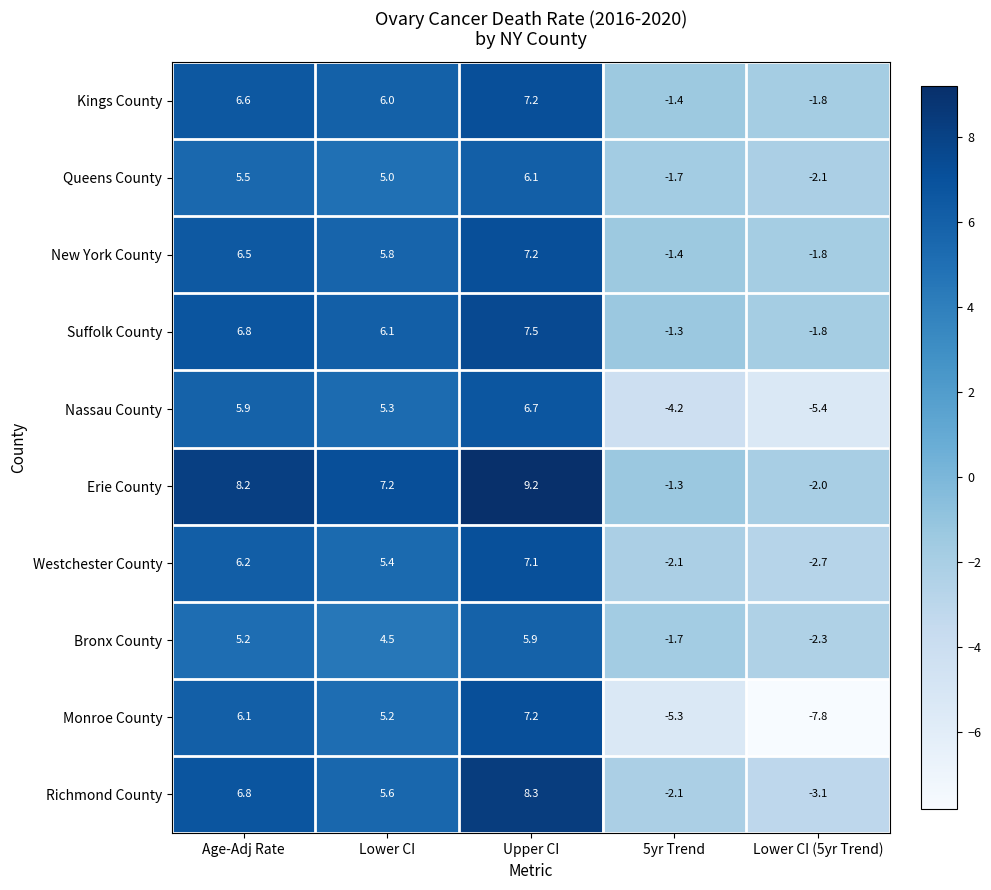

Is the value of Kings County at 5yr Trend greater than the value of Richmond County at Age-Adj Rate?

No